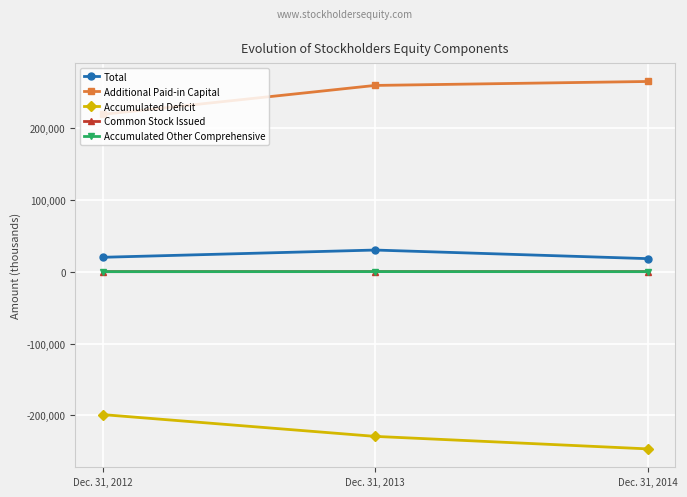

What is the sum of all Additional Paid-in Capital values?

742477